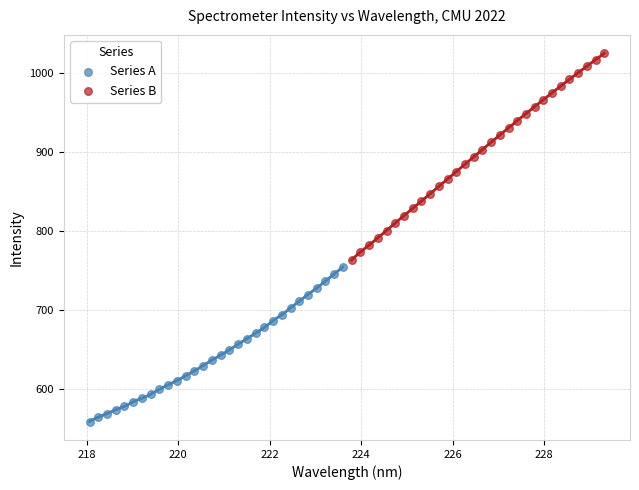

Which series contains the lowest Y value?

Series A